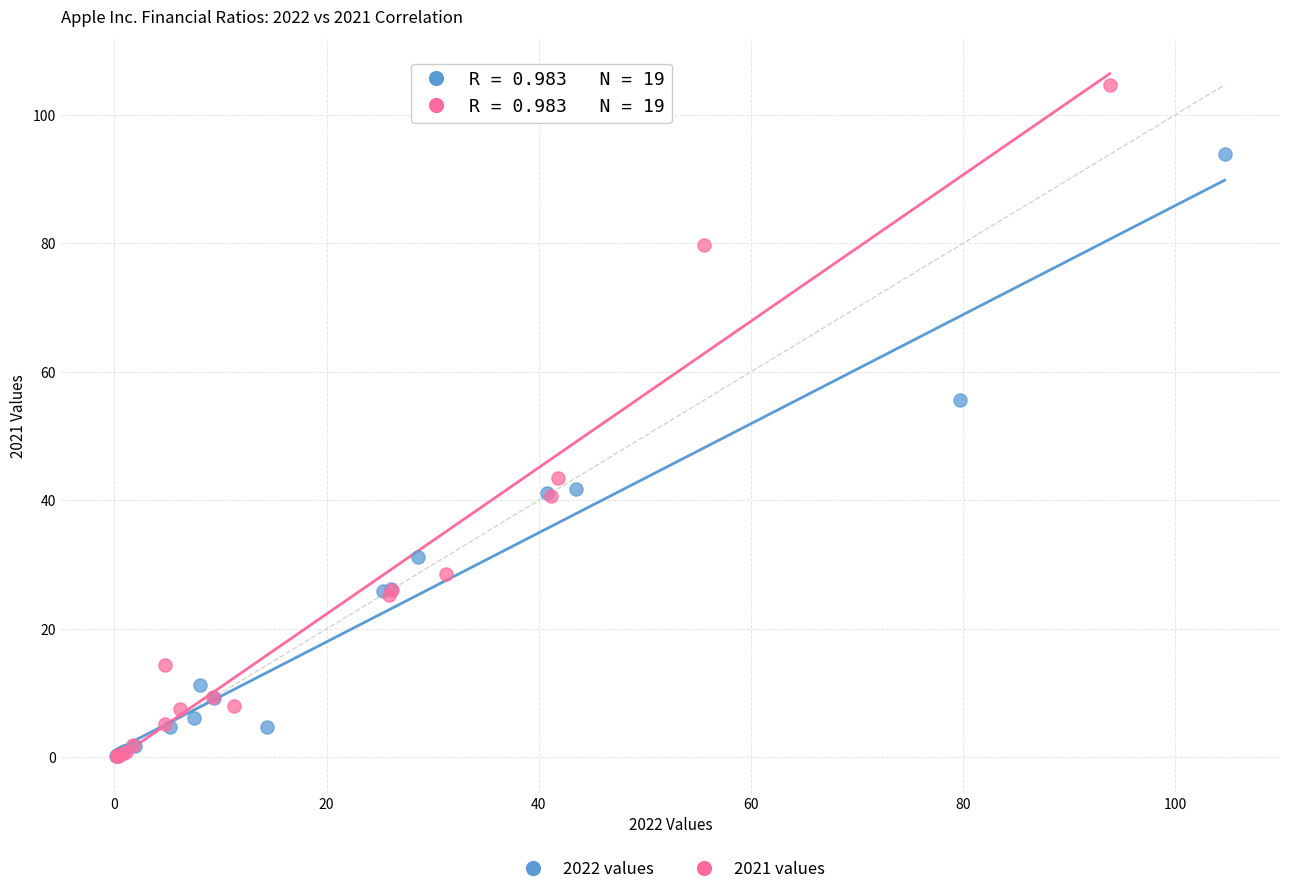

Which series reaches the maximum Y coordinate?

2021 values